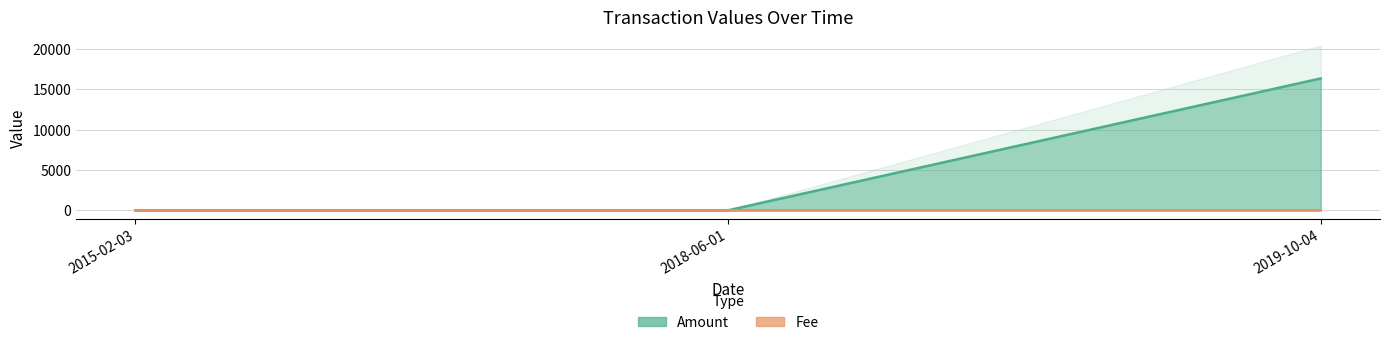

Is the value of Amount at 2018-06-01 greater than the value of Fee at 2018-06-01?

No